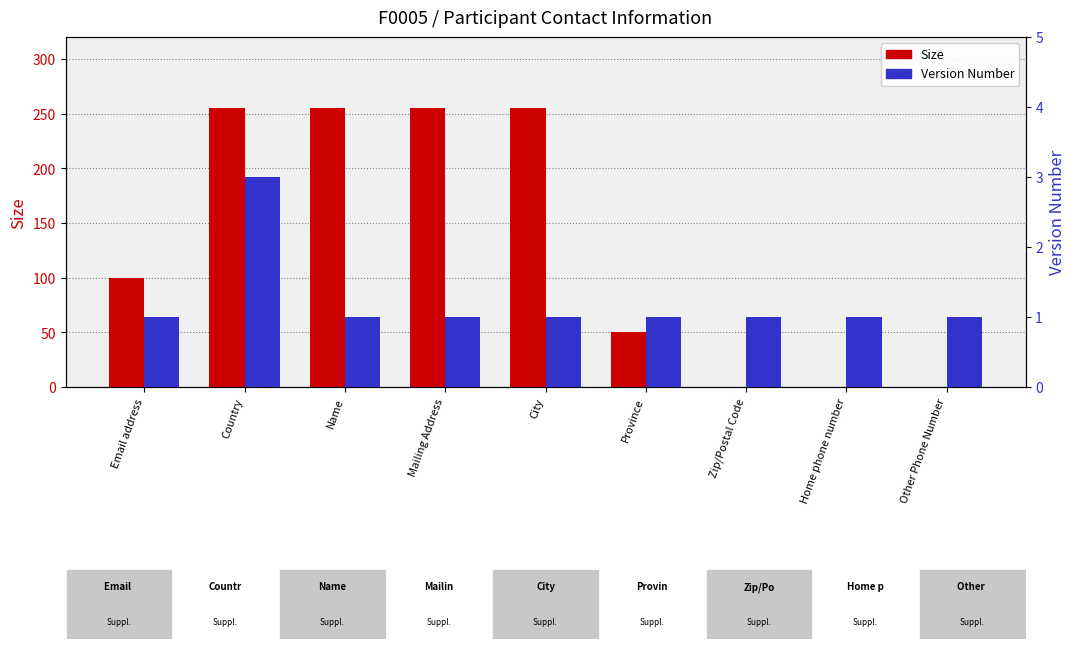

What is the value of the Version Number bar at the 1st from the left?

1